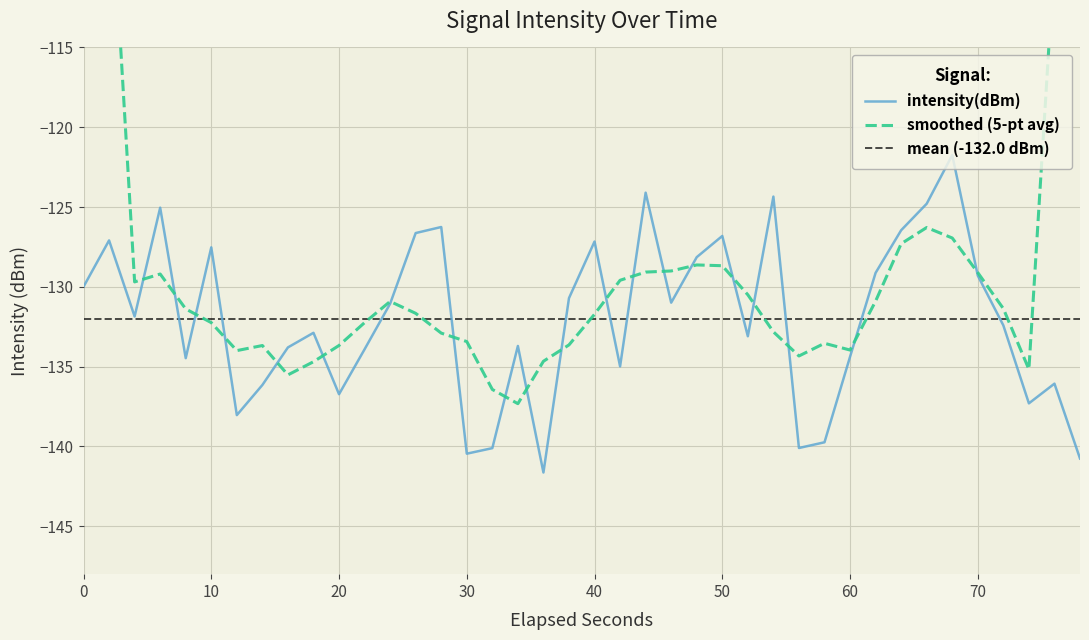

What is the smallest value displayed?

-141.6